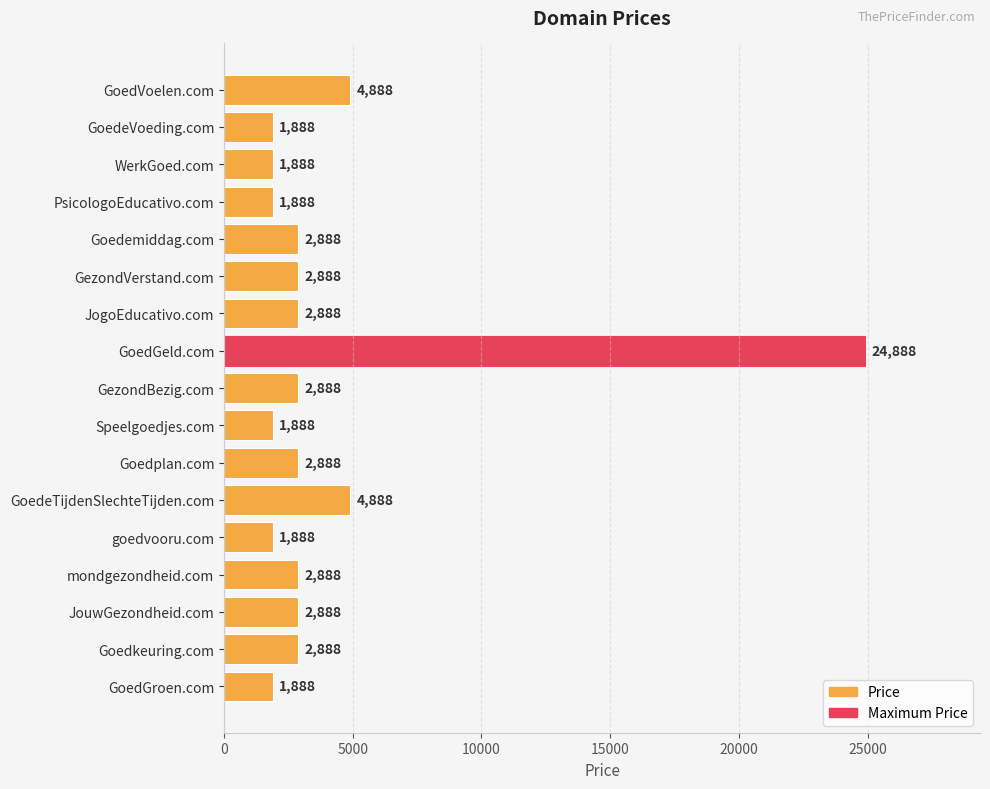

What is the average value?

4064